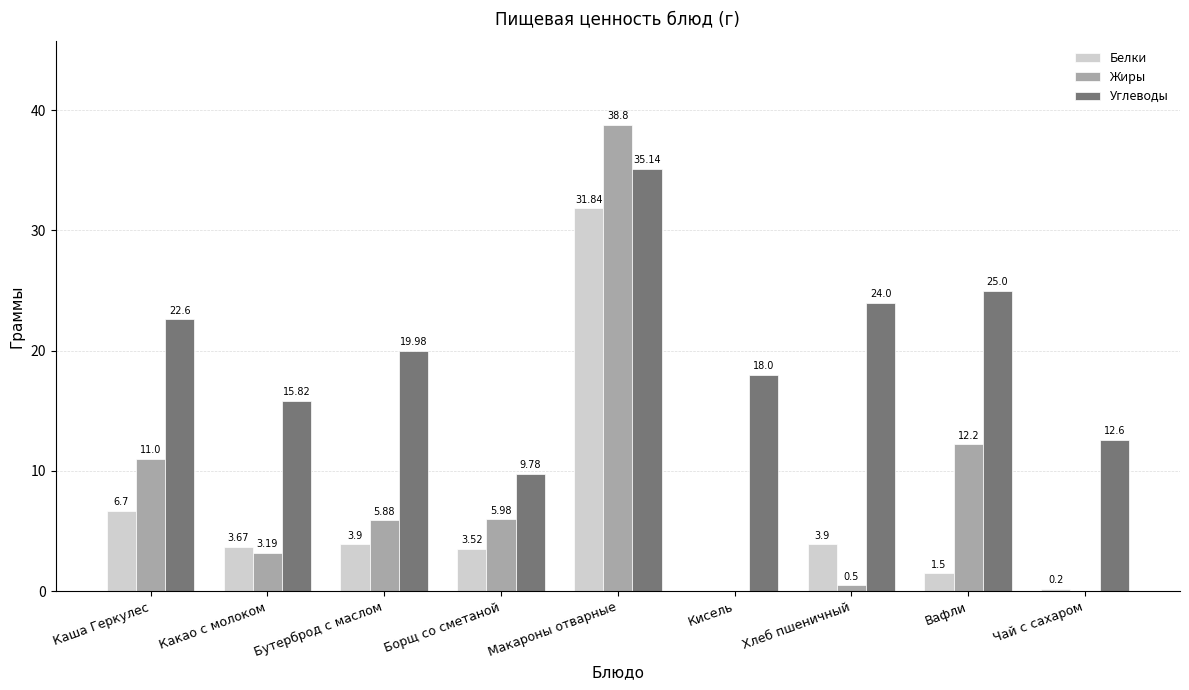

Where does the Белки series first go above 3?

Каша Геркулес